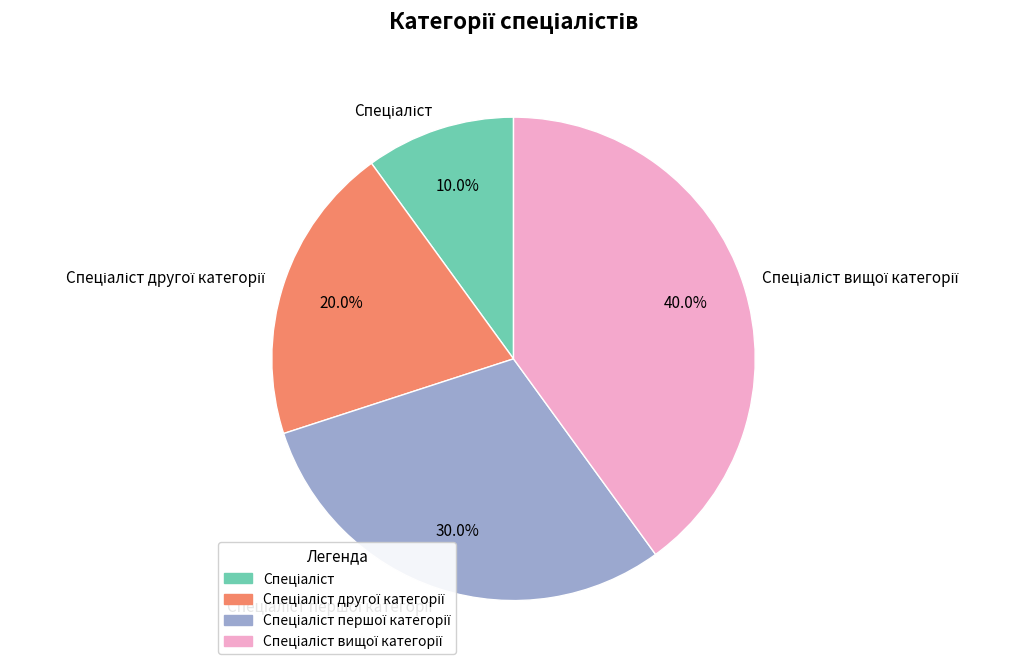

Is there any slice that represents more than half of the pie?

No